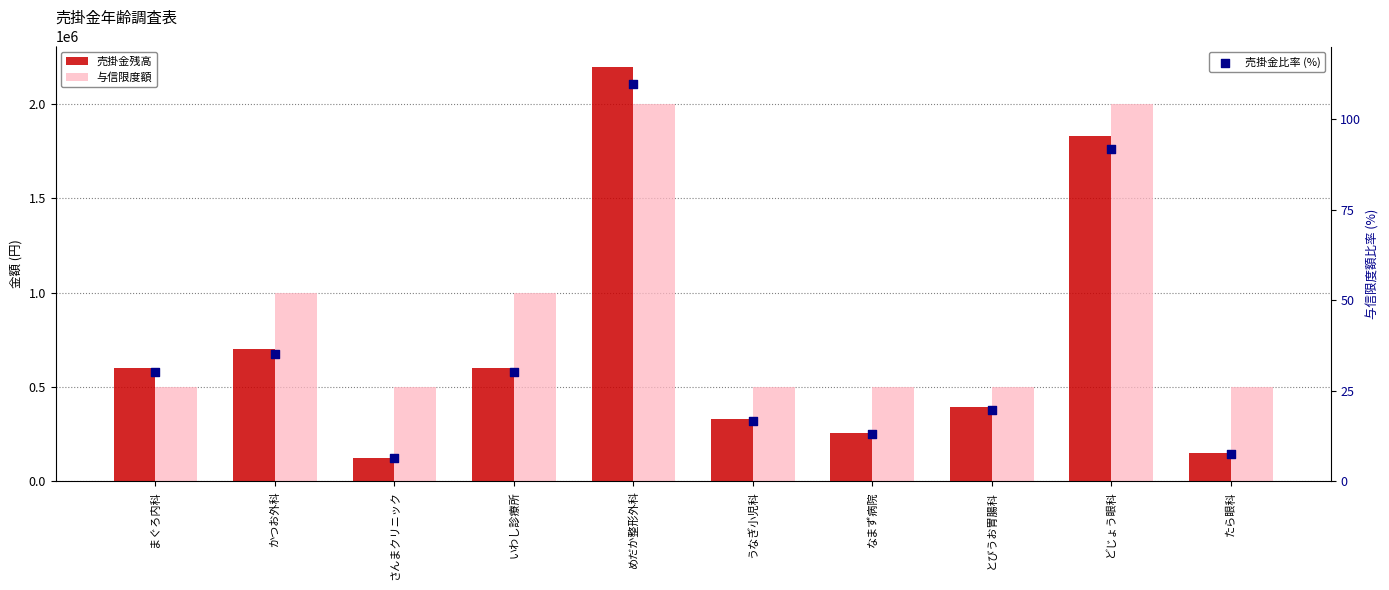

Which series reaches the maximum Y coordinate?

売掛金残高